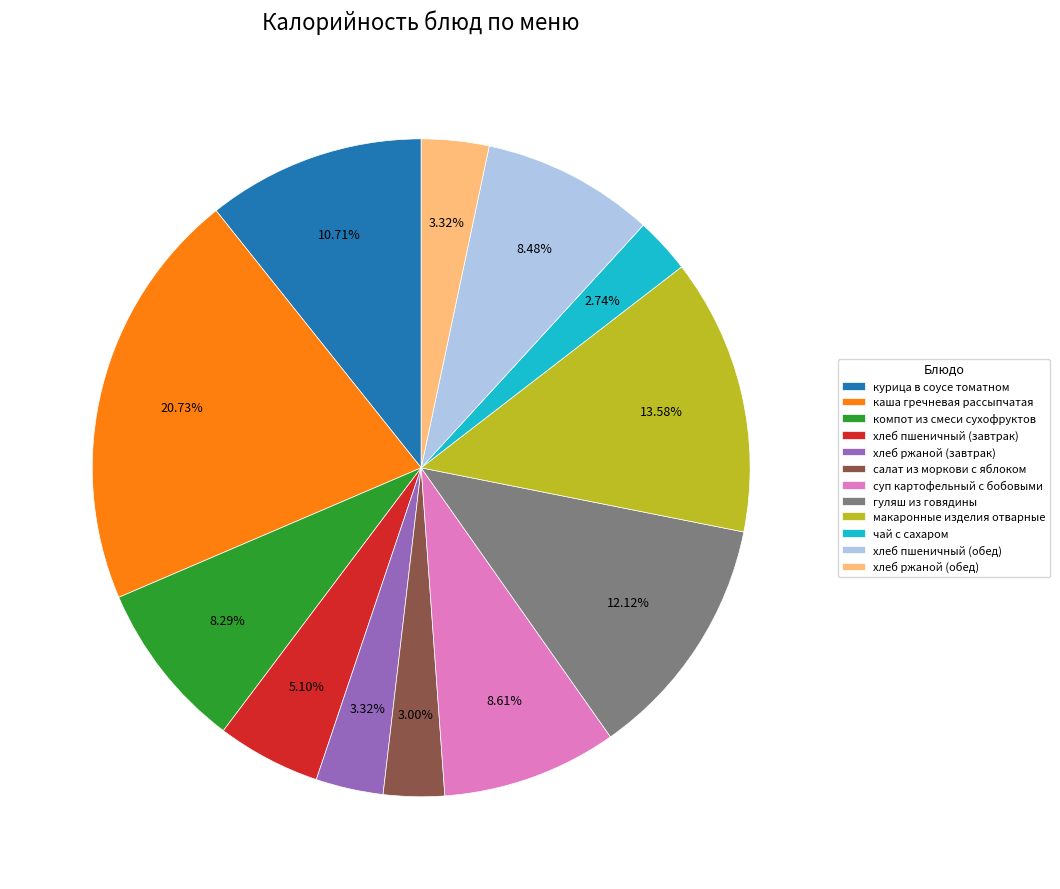

What is the ratio of the value at гуляш из говядины to the value at хлеб ржаной (обед)?

3.7